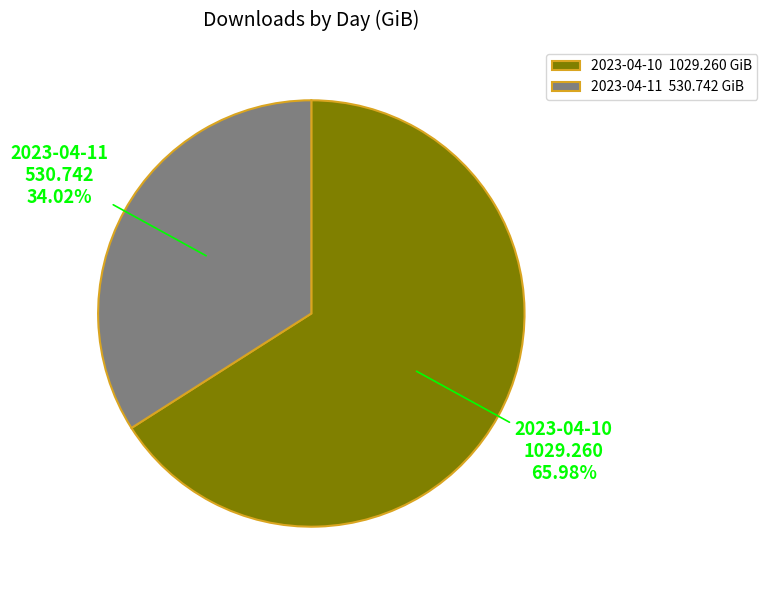

To the nearest percent, what is the combined percentage of 2023-04-10 and 2023-04-11?

100%